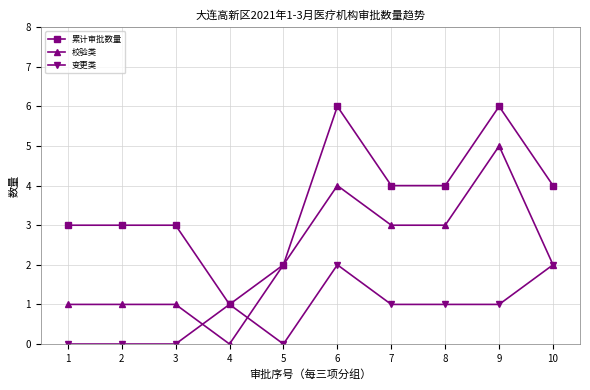

What is the difference between the second highest and second lowest values in the 变更类 series?

2